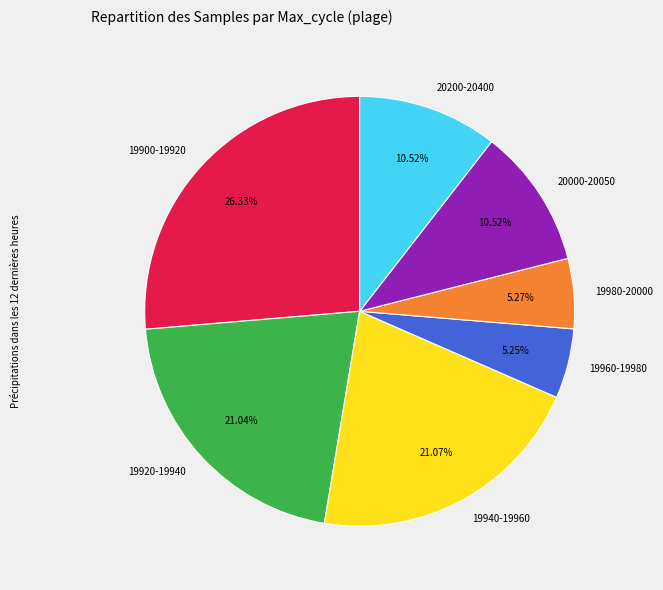

Count the number of slices in the pie.

7